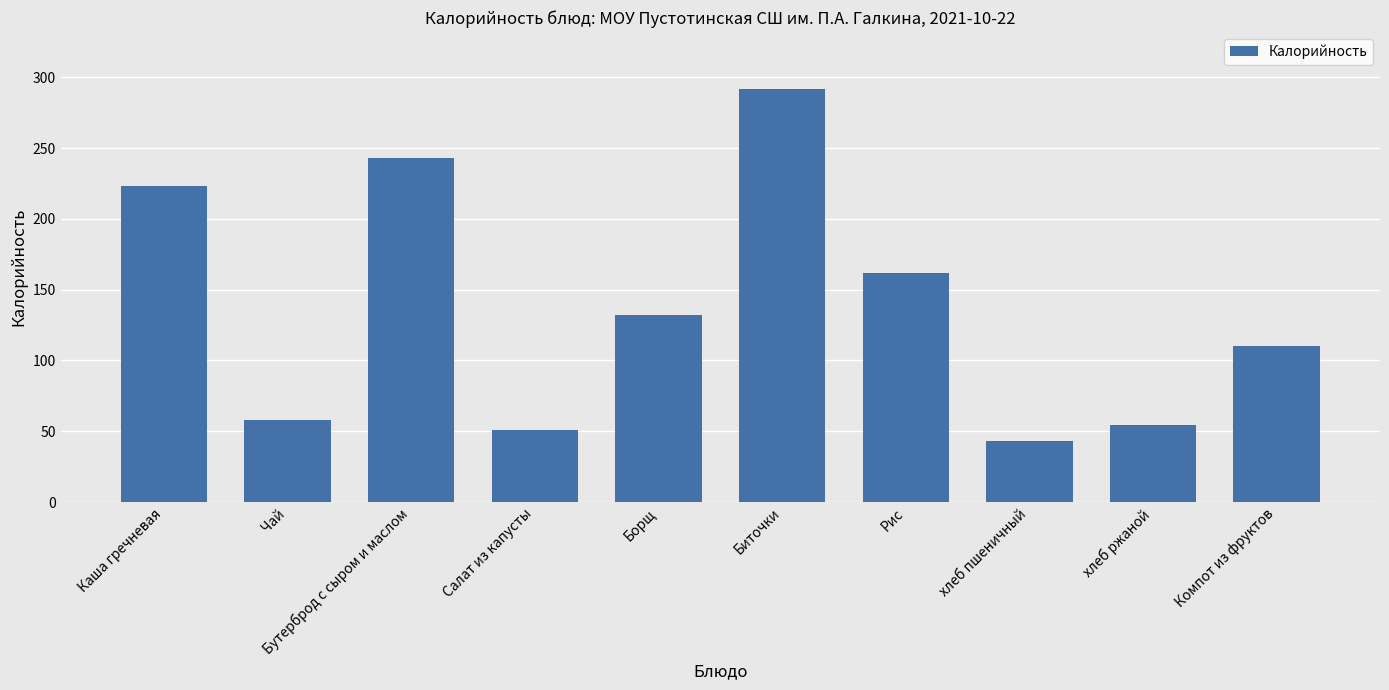

Between хлеб ржаной and Рис, which is larger?

Рис